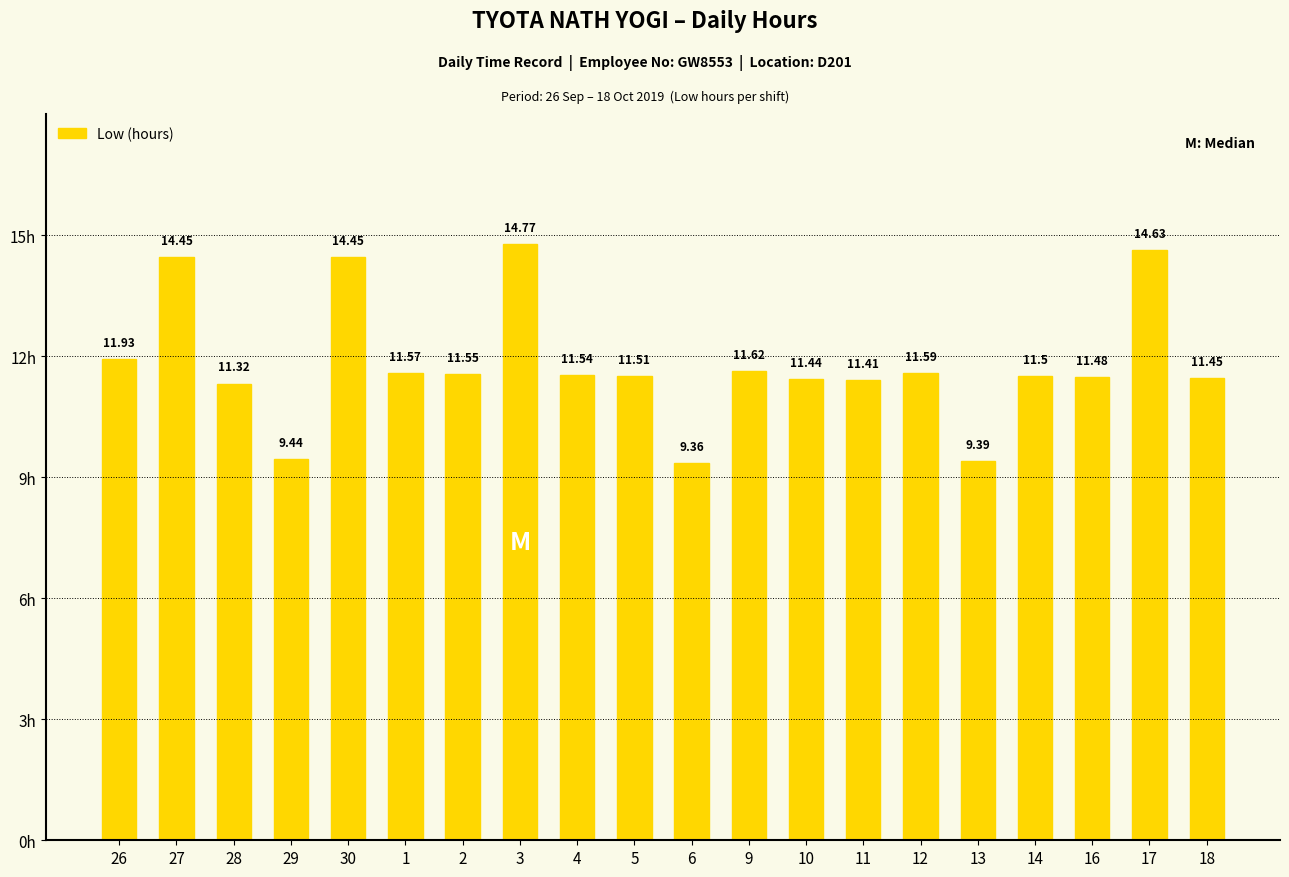

Is it true that the value at 30 is 20.8?

False